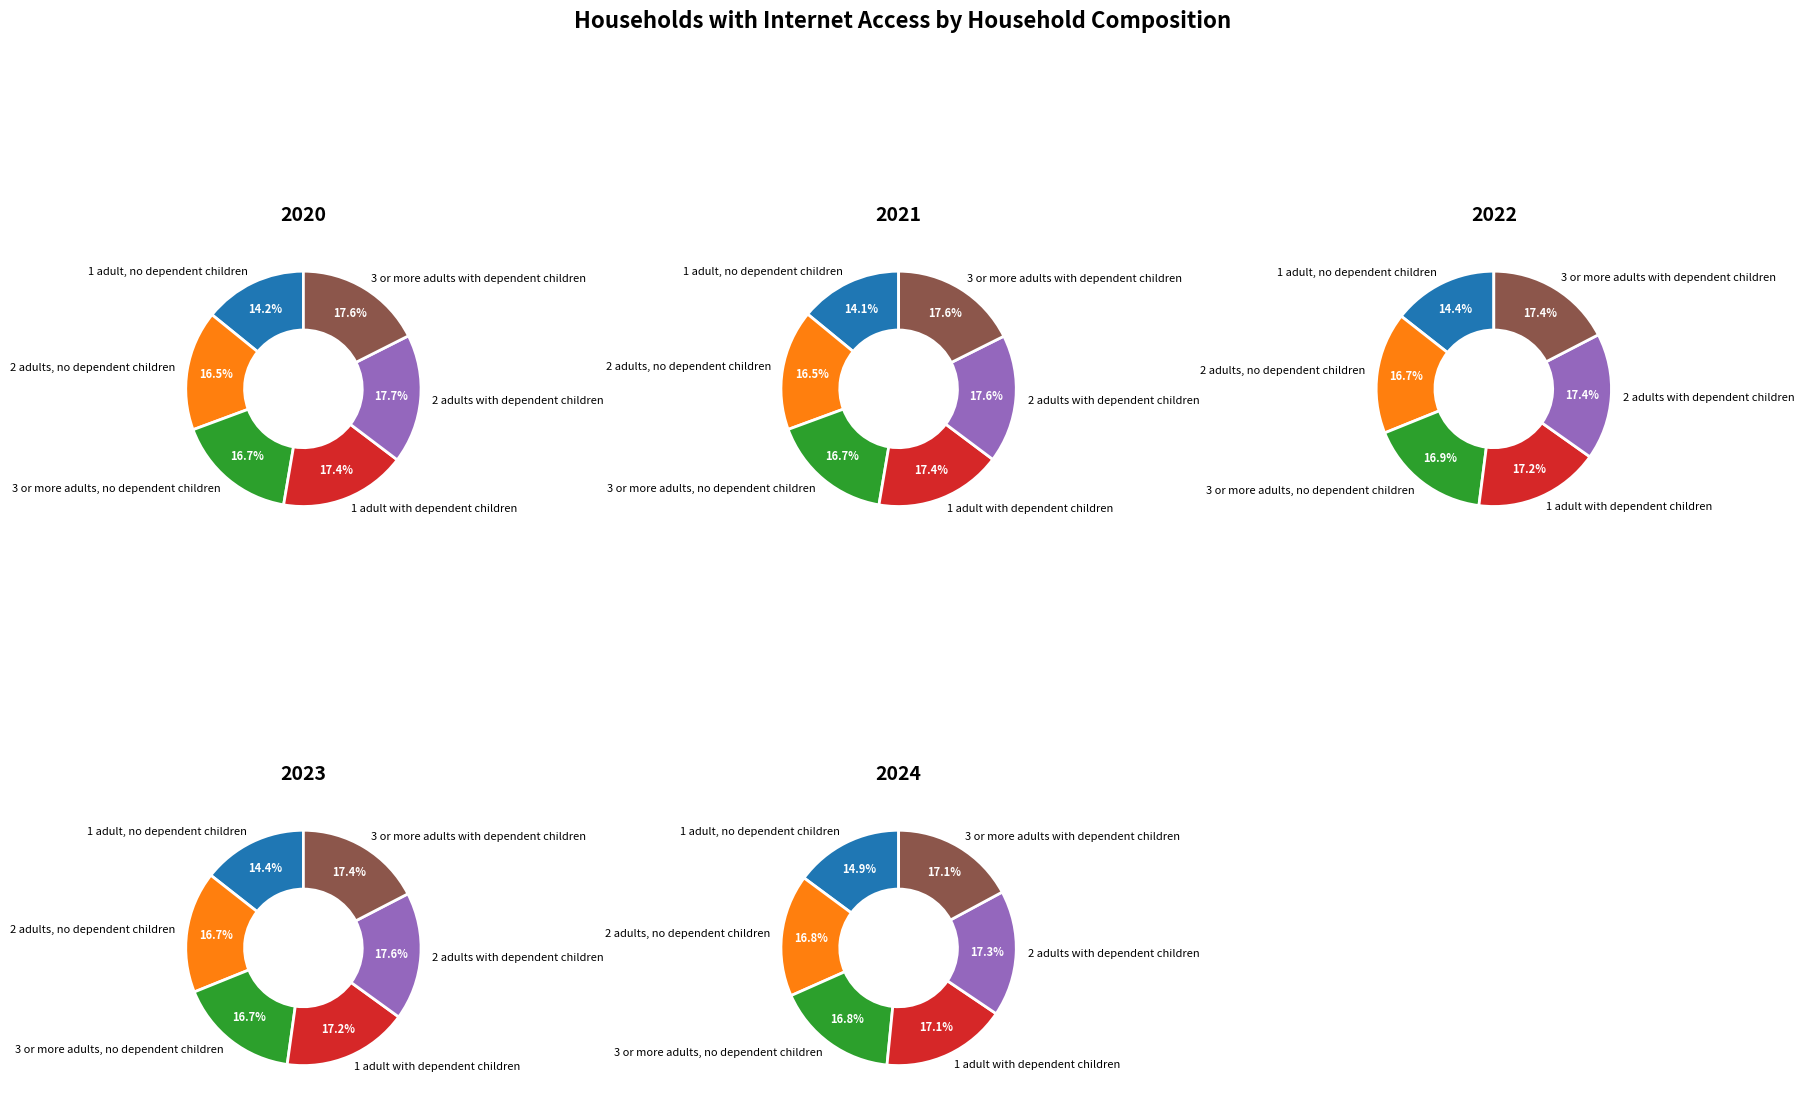

Is there a majority slice in this chart?

No